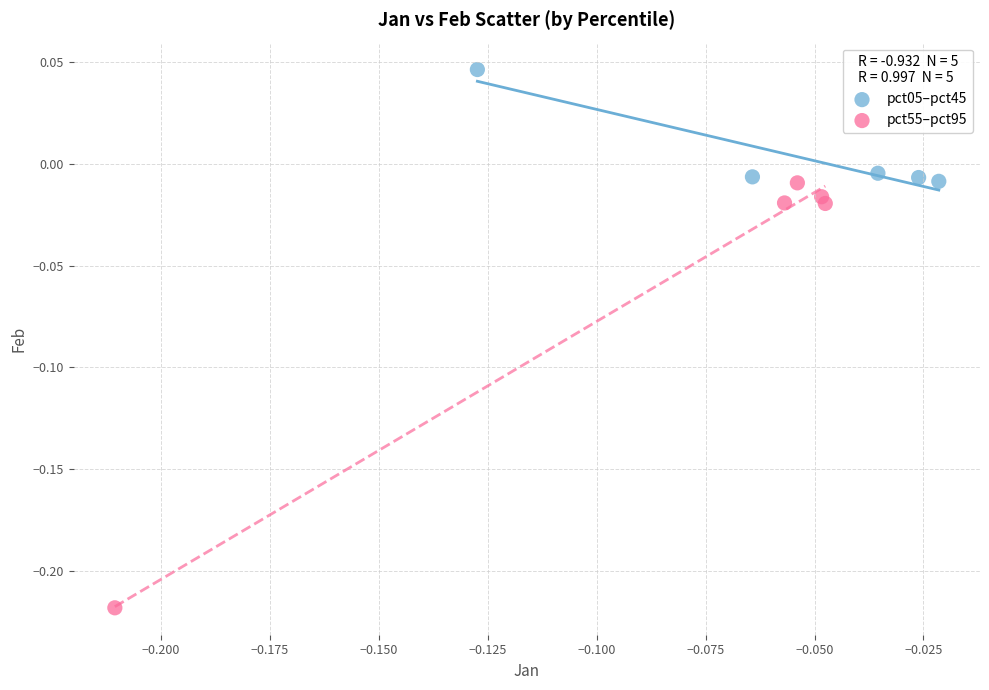

Which series contains the lowest Y value?

pct55–pct95